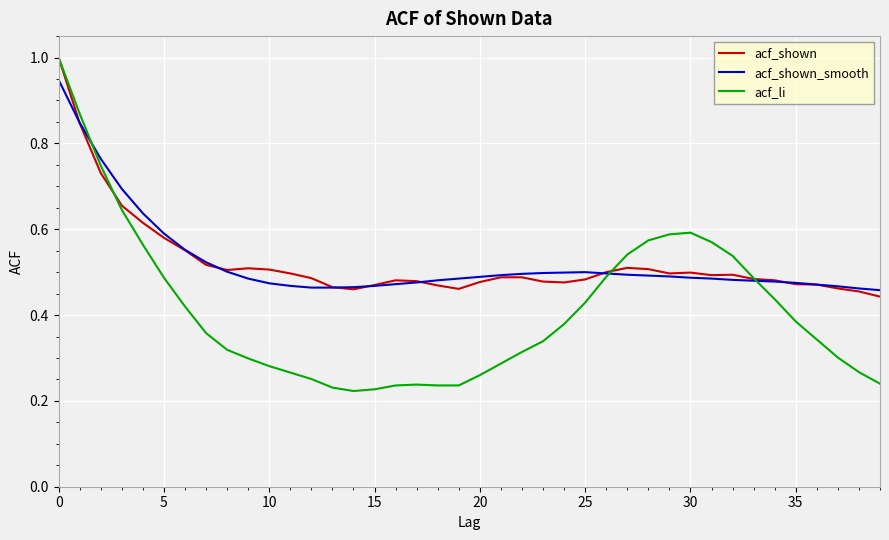

After their last crossing, which series has the higher values: acf_shown or acf_li?

acf_shown